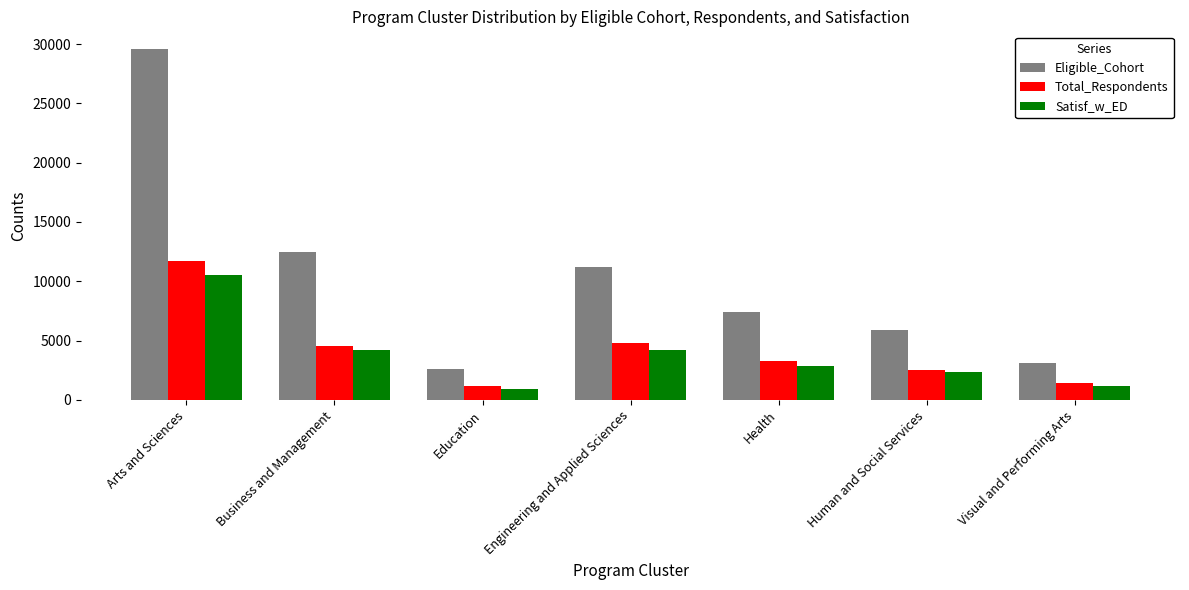

How many groups of bars are there?

7